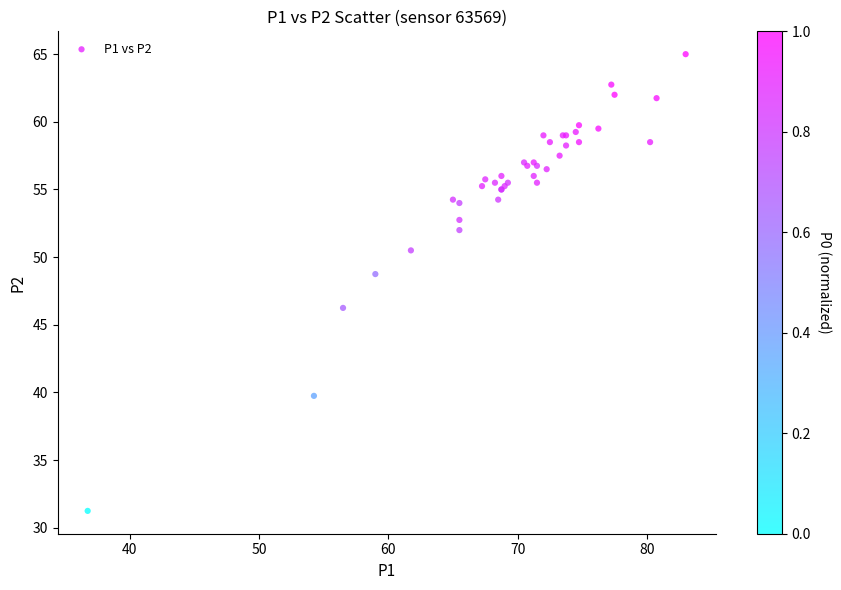

What Y value in the scatter plot is closest to 48?

48.8